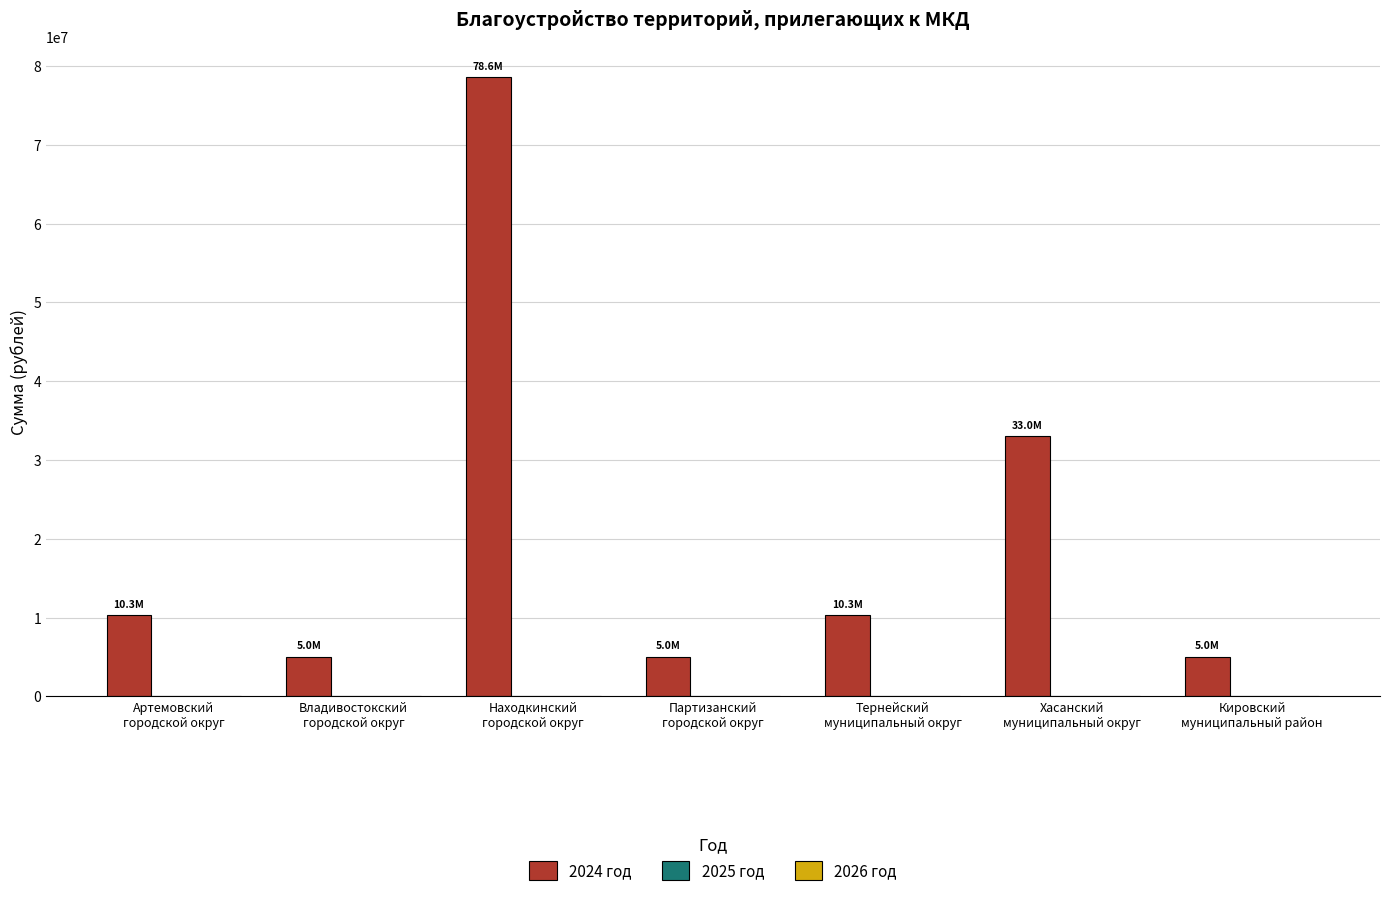

What is the smallest value displayed?

5000000.0